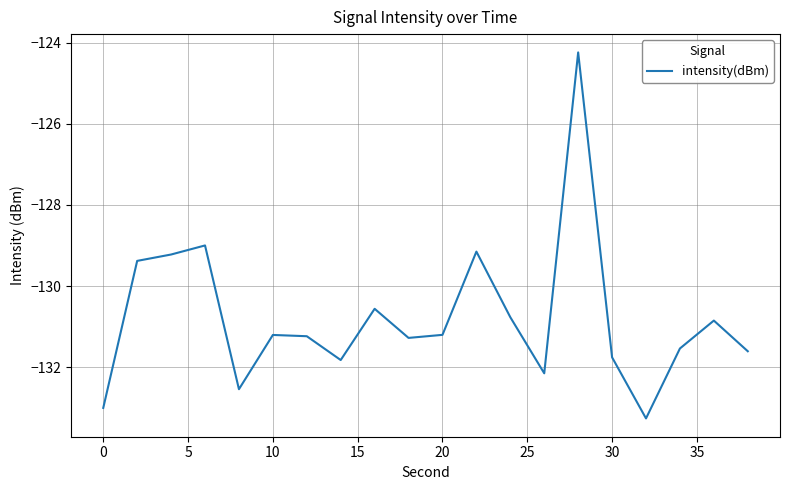

What is the greatest value displayed?

-124.2